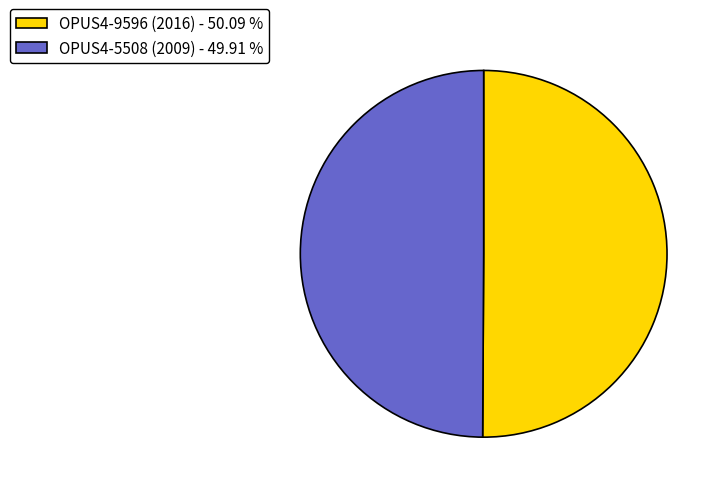

Approximately how many times larger is the value at OPUS4-5508 (2009) - 49.91 % compared to OPUS4-9596 (2016) - 50.09 %?

1.0